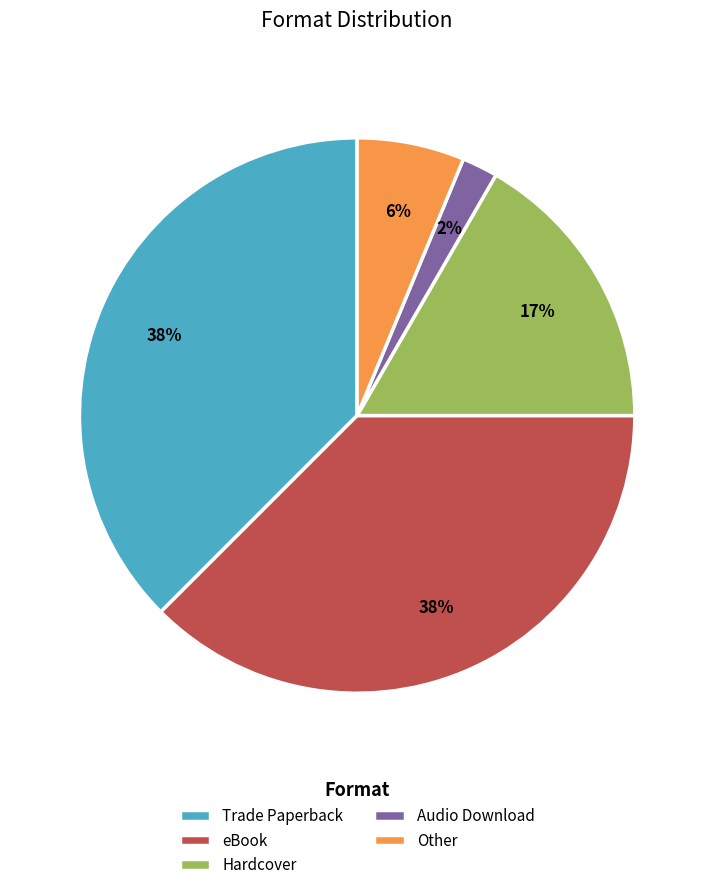

To the nearest percent, what is the average slice percentage?

20%